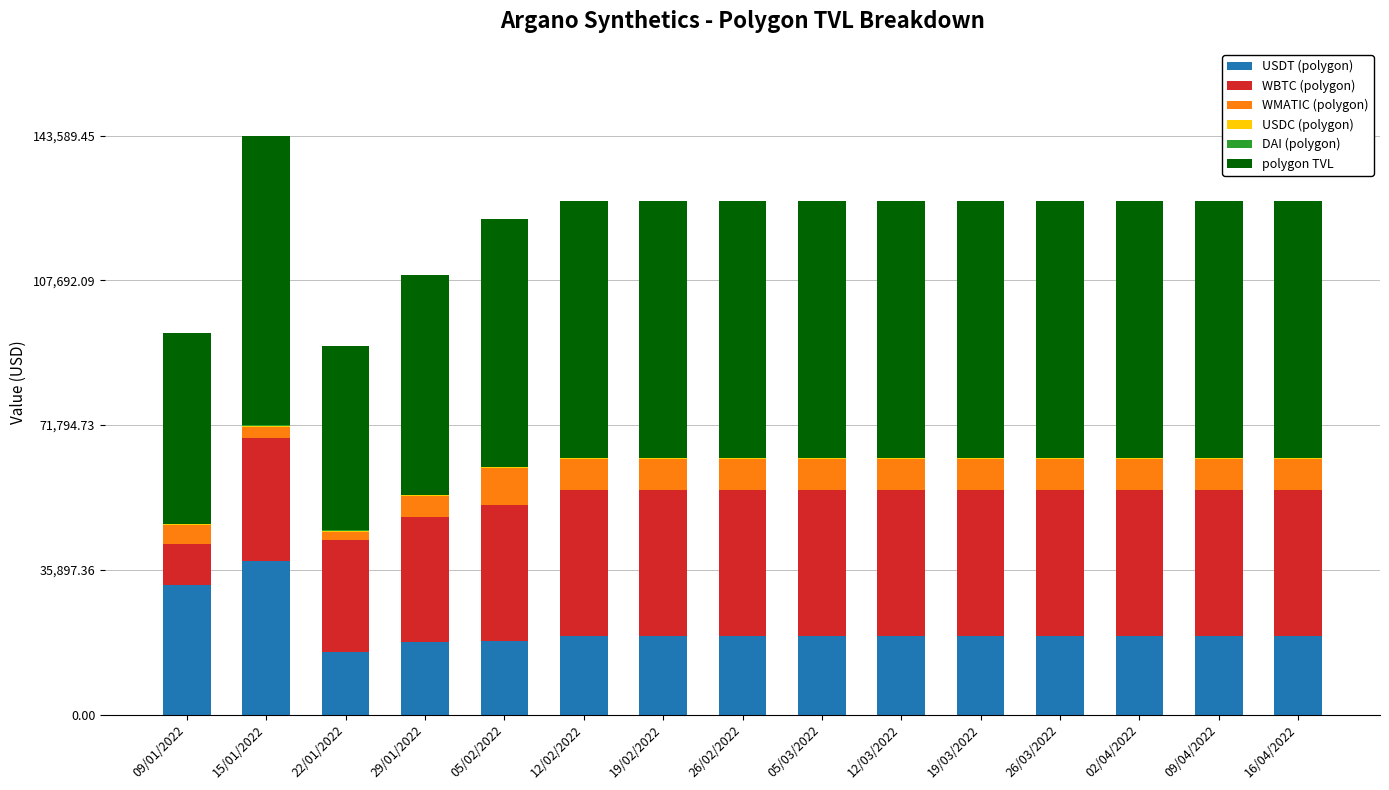

The value of USDT (polygon) at 26/03/2022 is 12686.4. True or false?

False